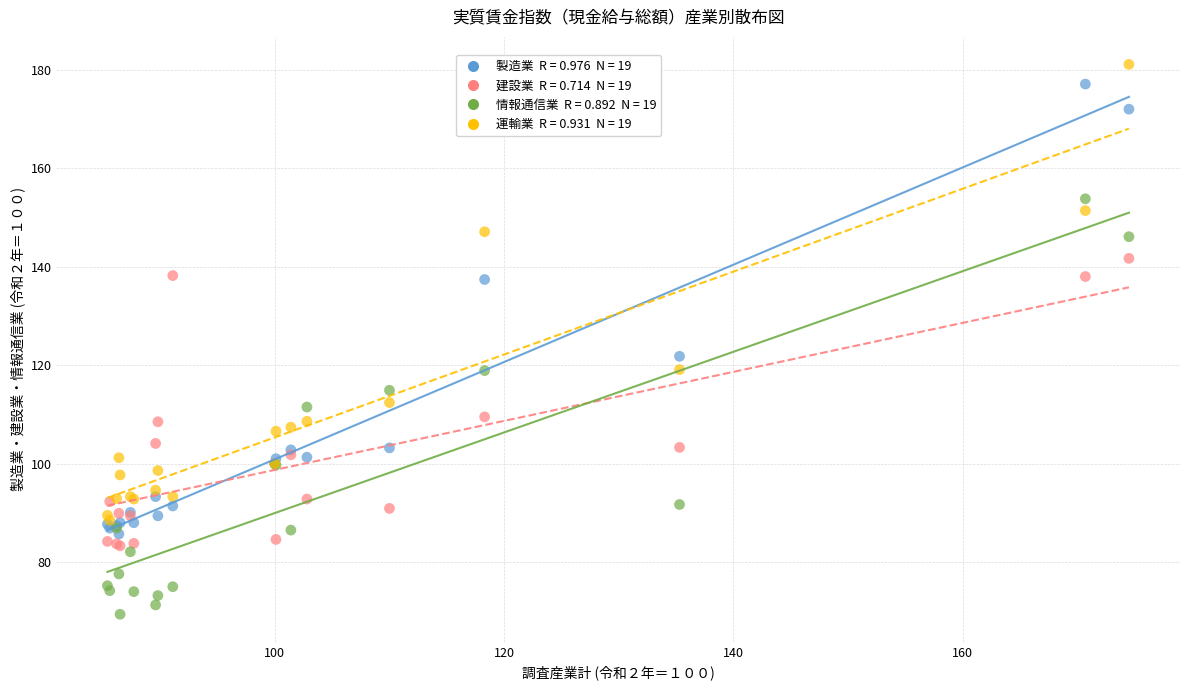

Across all series, what Y value is closest to 125?

121.8